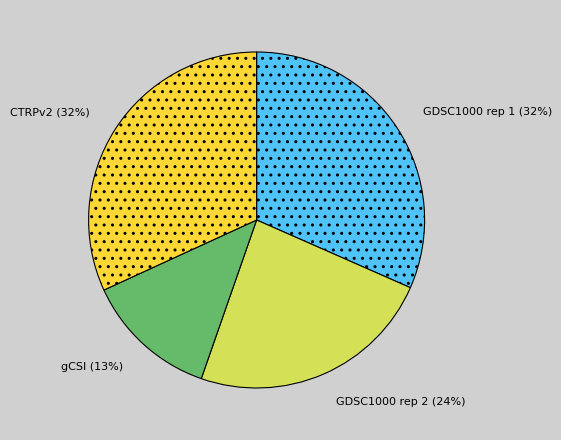

Combined, do GDSC1000 rep 2 and GDSC1000 rep 1 account for over 50%?

Yes